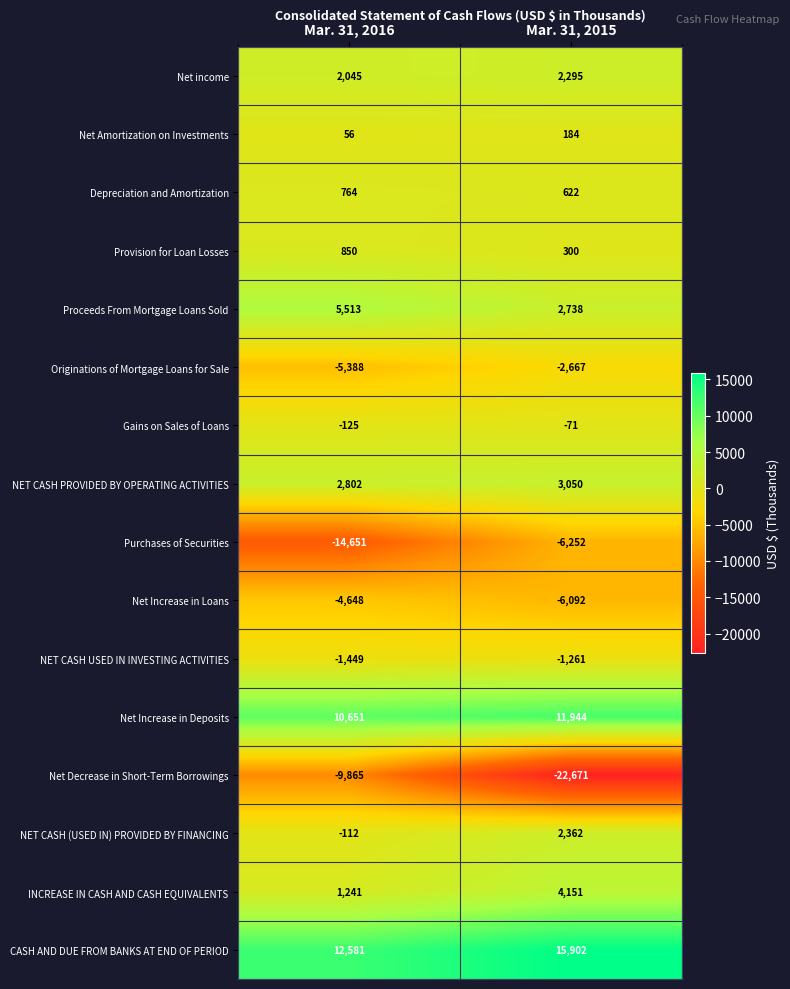

What is the maximum value for Proceeds From Mortgage Loans Sold?

5513